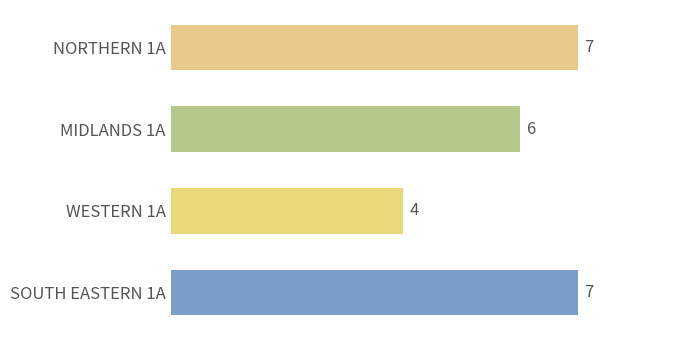

Approximately how many times larger is the value at WESTERN 1A compared to SOUTH EASTERN 1A?

0.6